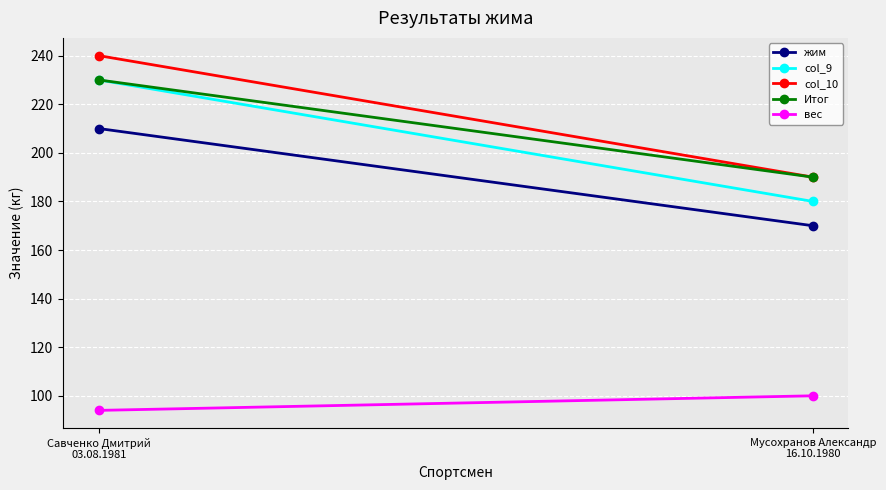

Count the number of categories in the chart.

2